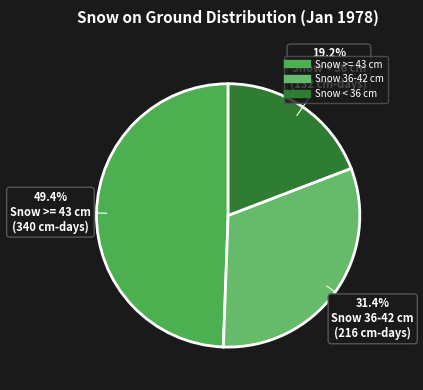

Count the number of slices in the pie.

3